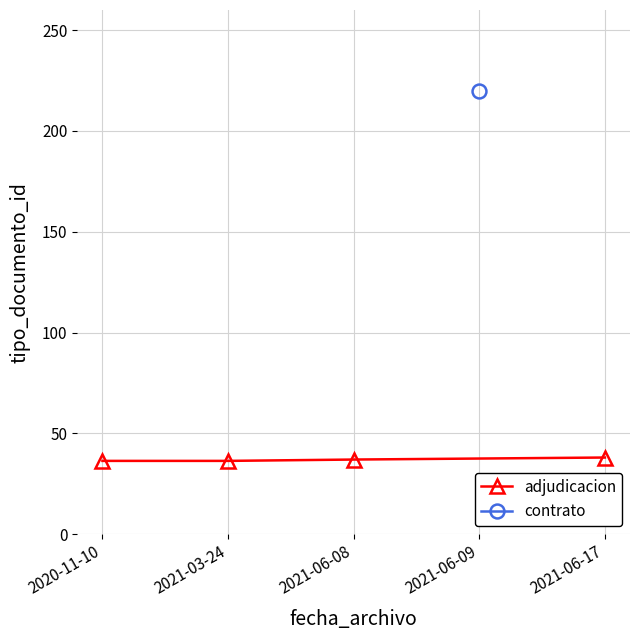

What is the lowest value of the adjudicacion series?

36.3